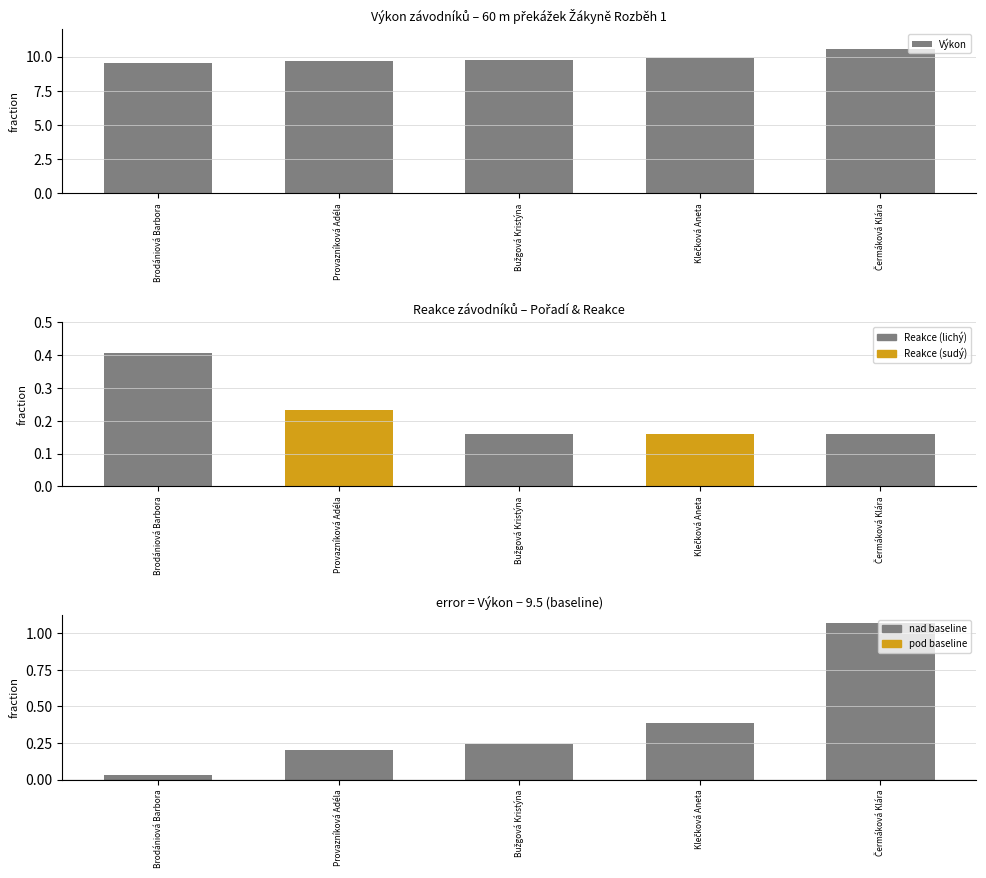

Read the value at Klečková Aneta.

9.9